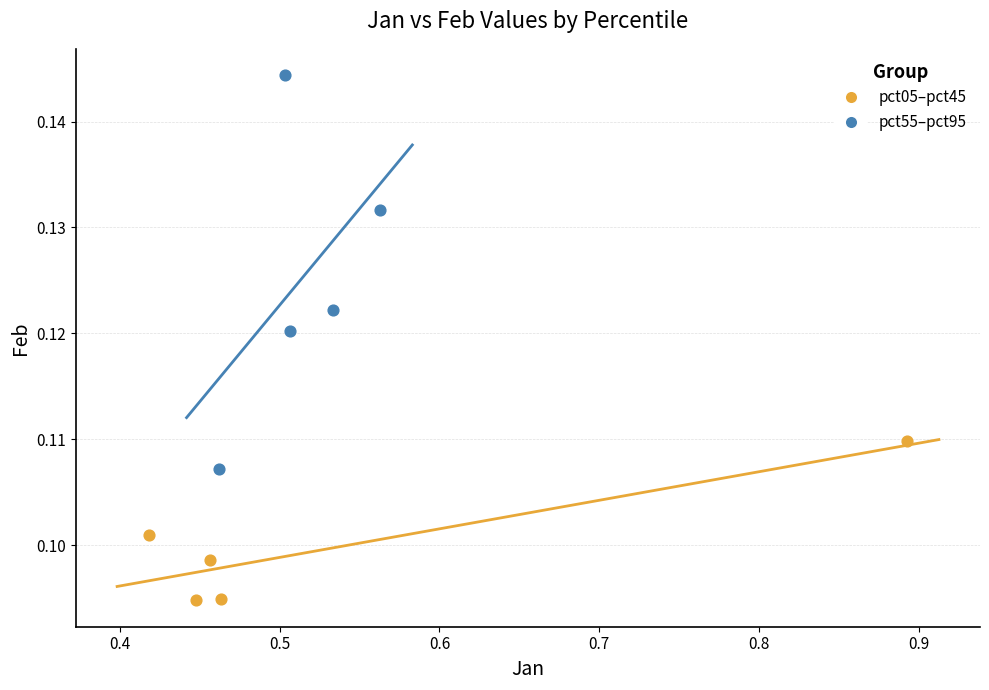

Which series has the widest spread of Y values?

pct55–pct95